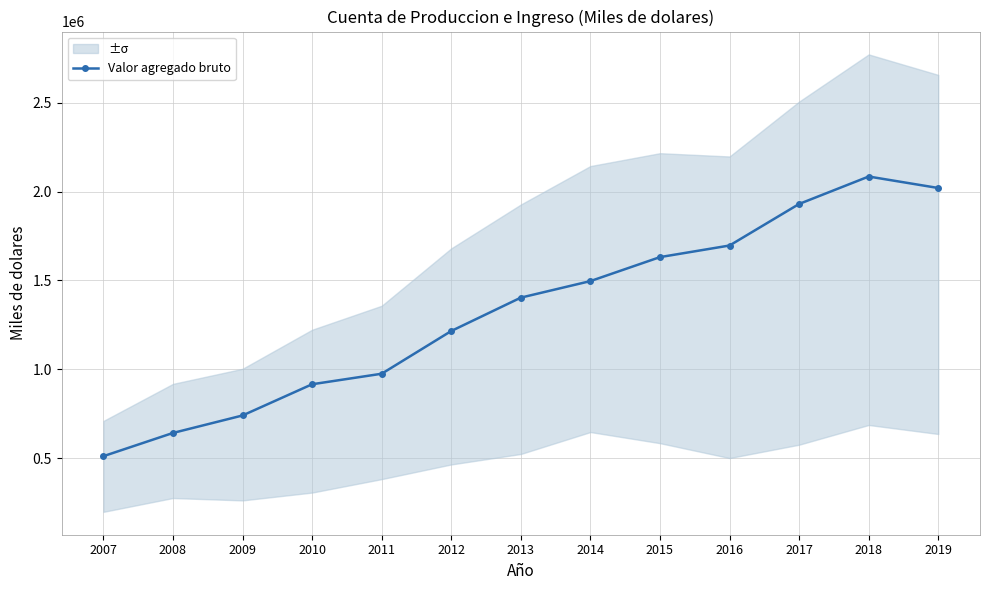

List the labels in order of value, smallest first.

2007, 2008, 2009, 2010, 2011, 2012, 2013, 2014, 2015, 2016, 2017, 2019, 2018